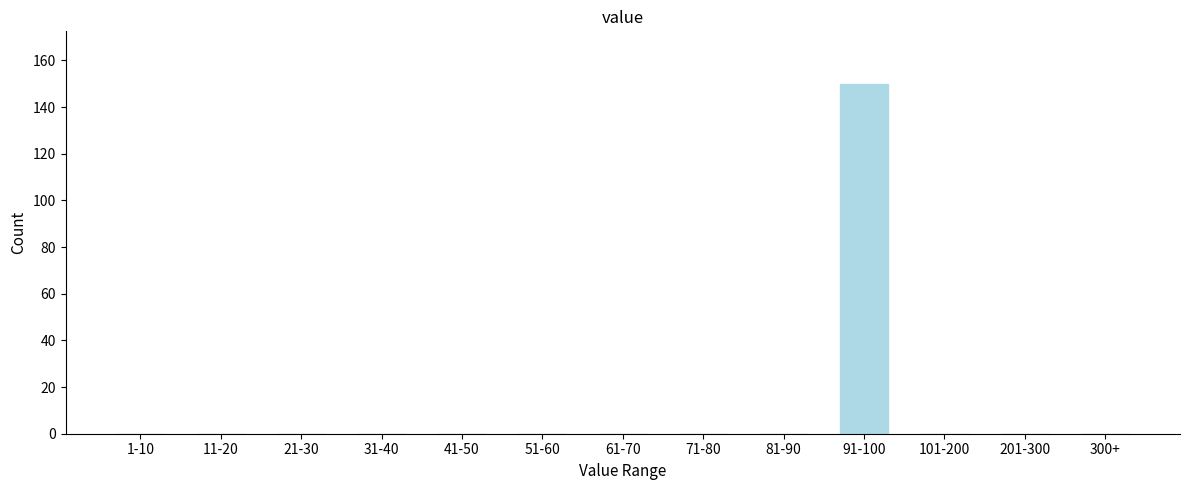

Reading right to left, extract all data points from this chart.

300+=0	201-300=0	101-200=0	91-100=150	81-90=0	71-80=0	61-70=0	51-60=0	41-50=0	31-40=0	21-30=0	11-20=0	1-10=0